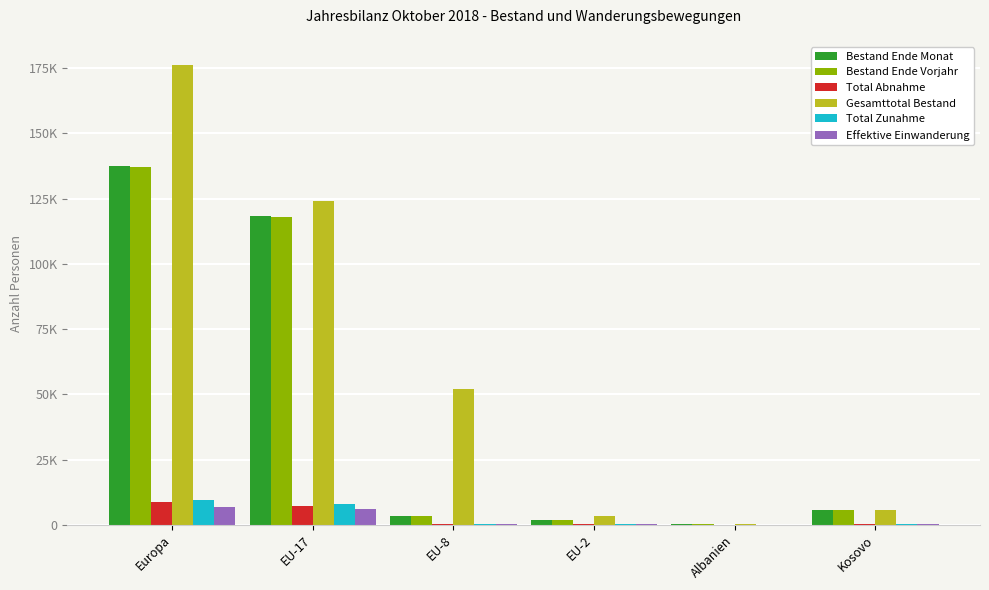

What is the smallest value displayed?

20